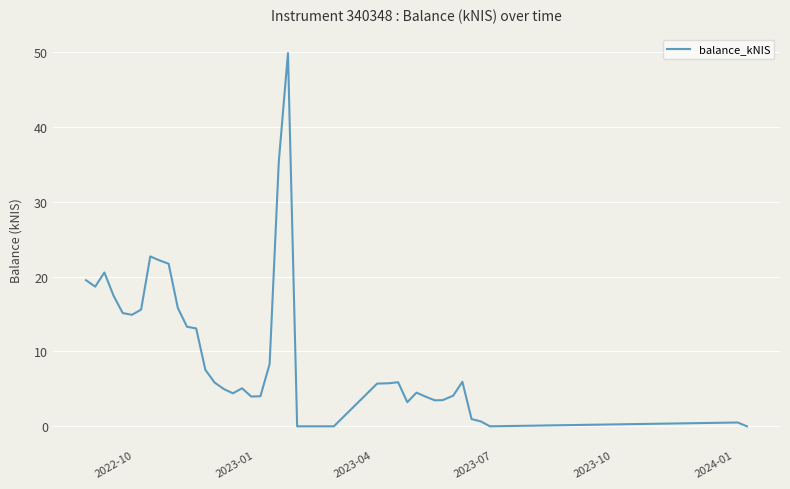

What is the maximum value shown in the chart?

49.9